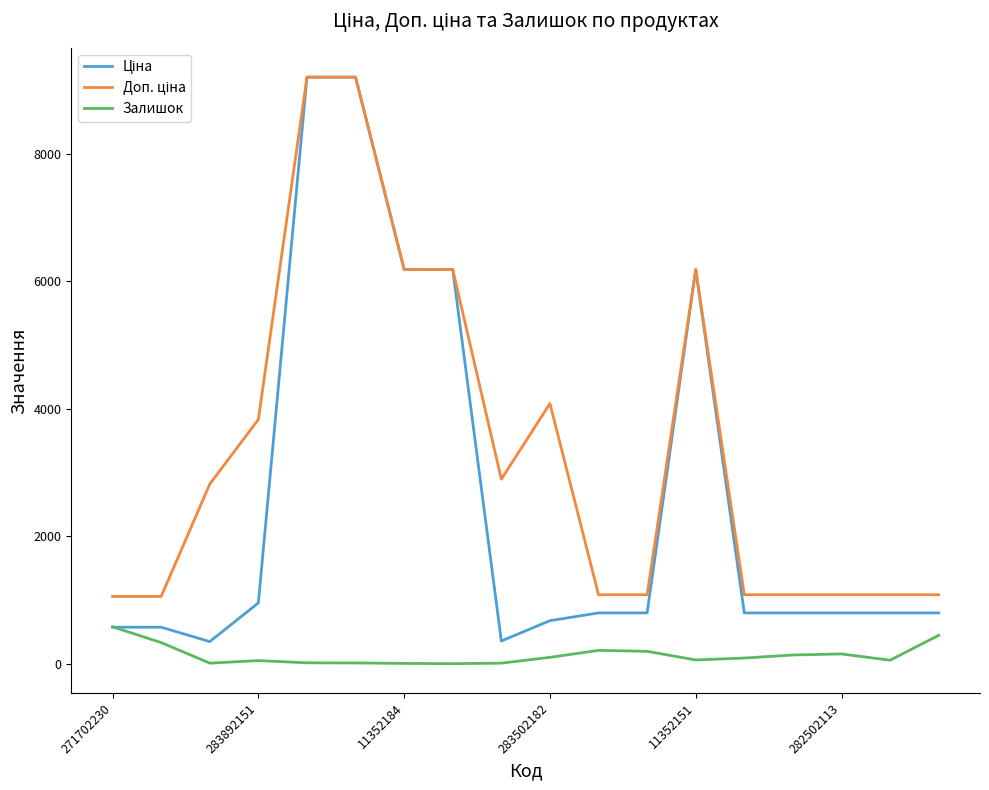

What is the greatest value displayed?

9196.3